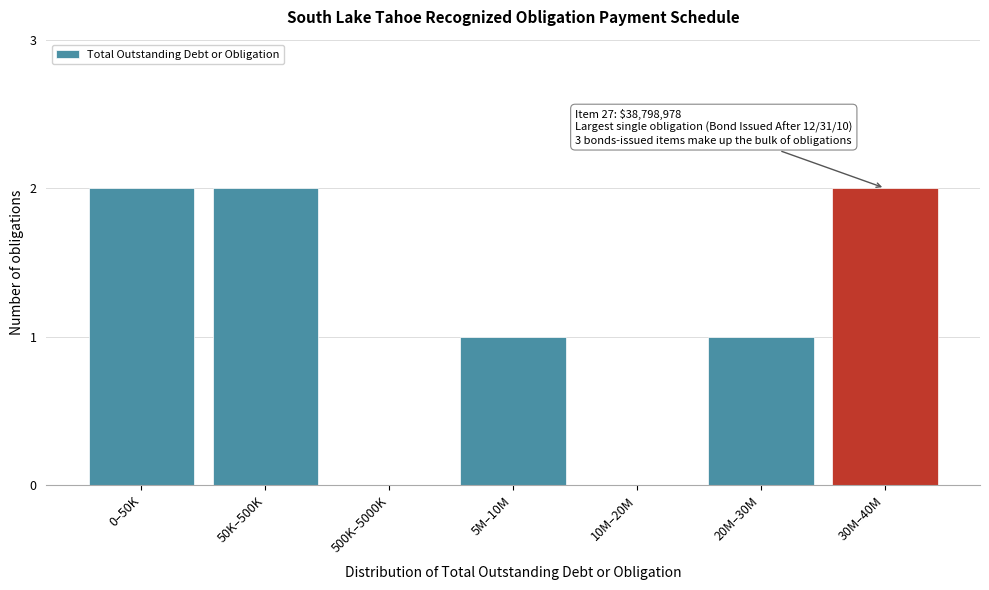

Reading right to left, extract all data points from this chart.

30M–40M=2	20M–30M=1	10M–20M=0	5M–10M=1	500K–5000K=0	50K–500K=2	0–50K=2